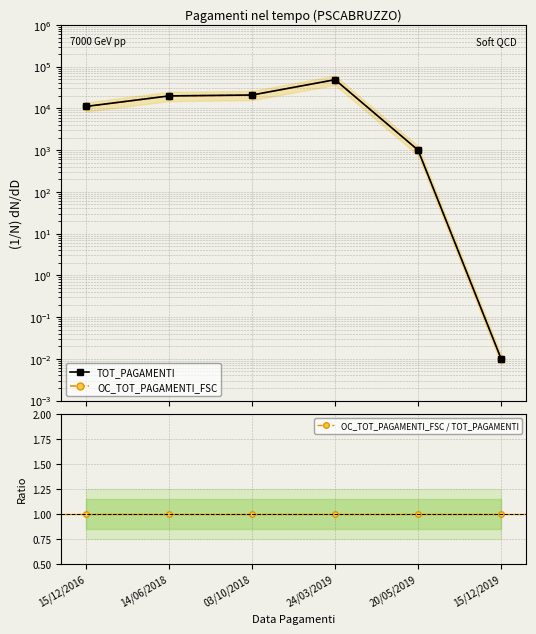

Is the value of TOT_PAGAMENTI at 24/03/2019 greater than the value of OC_TOT_PAGAMENTI_FSC / TOT_PAGAMENTI at 14/06/2018?

Yes